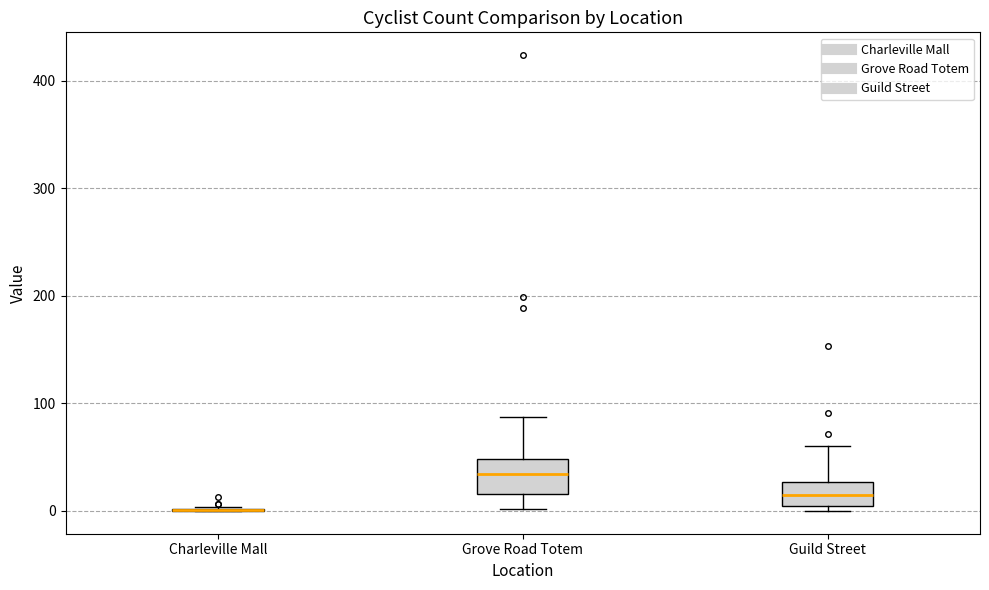

Which box is the tallest, from its lower edge to its upper edge?

Grove Road Totem